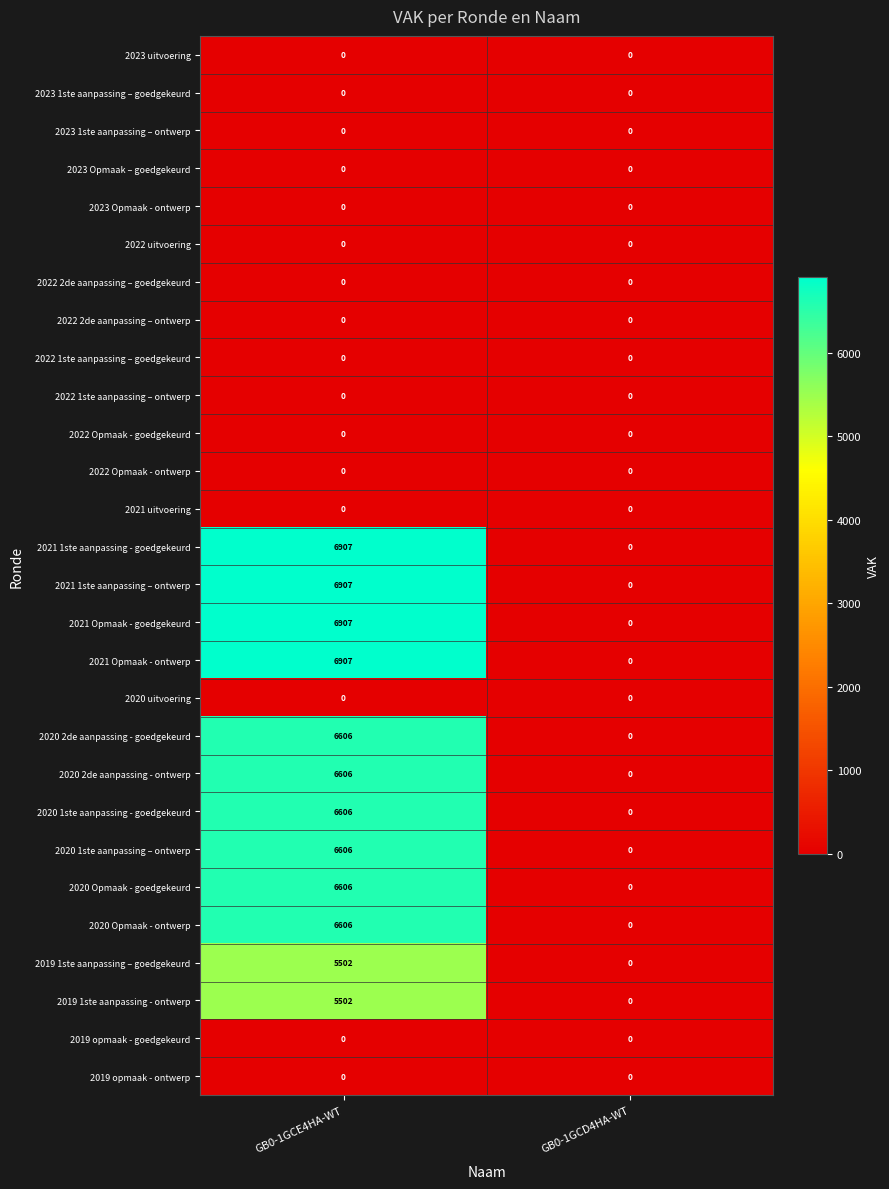

List the labels in order of 2020 1ste aanpassing - goedgekeurd value, smallest first.

GB0-1GCD4HA-WT, GB0-1GCE4HA-WT